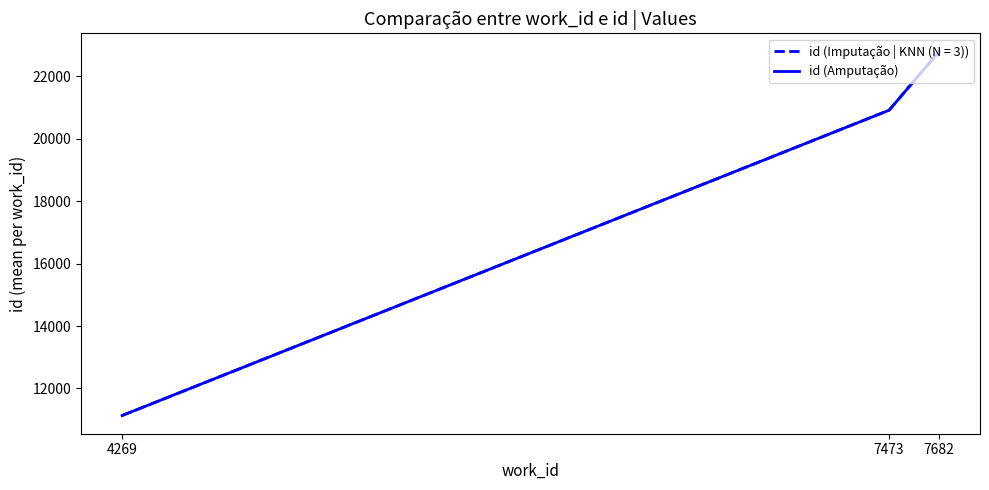

What is the spread (max minus min) of values at 7682?

0.3